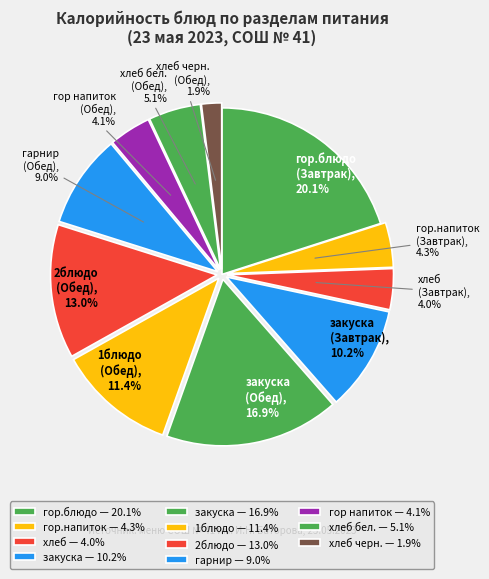

How many segments does this pie chart have?

11